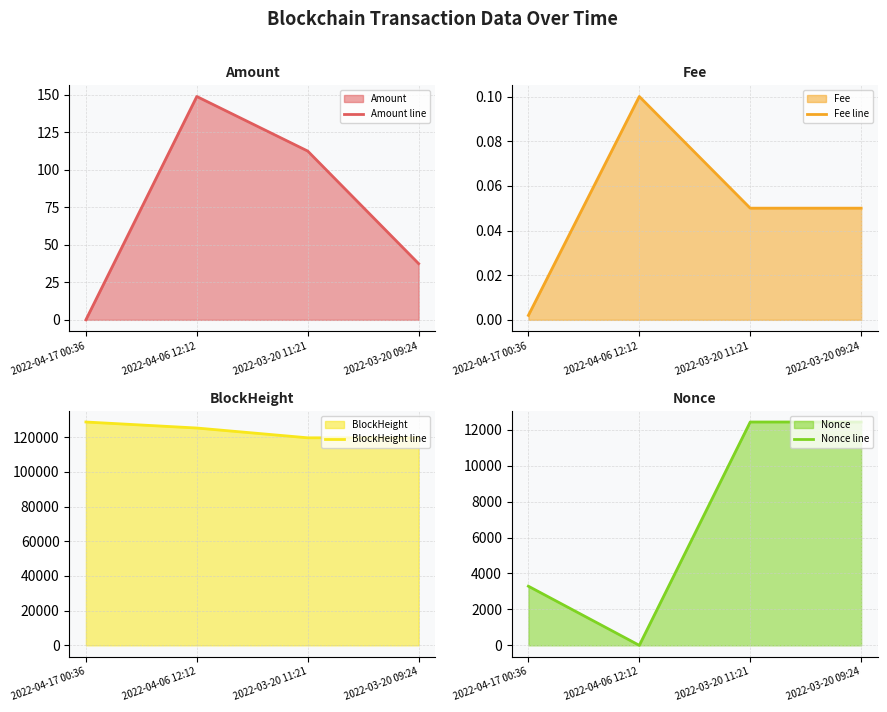

How many series are shown in this chart?

4